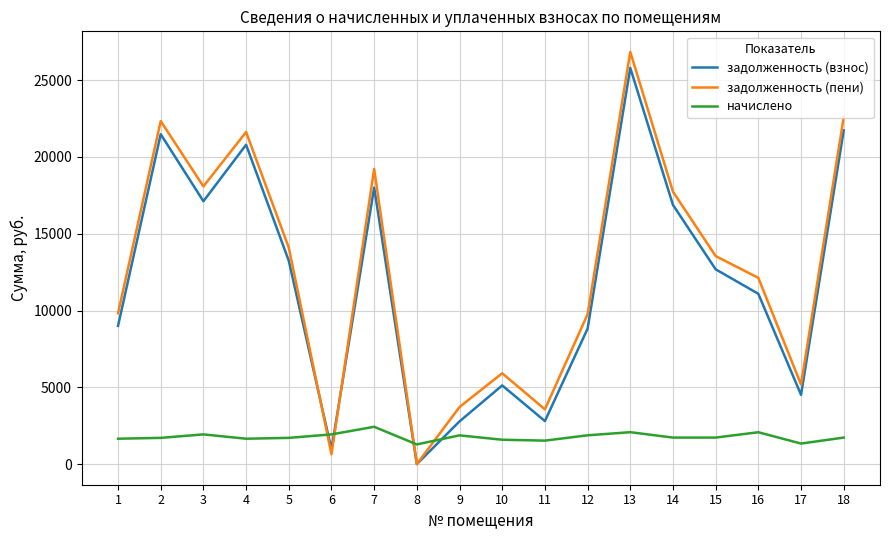

What is the difference between the second highest and minimum values in the задолженность (пени) series?

22587.7